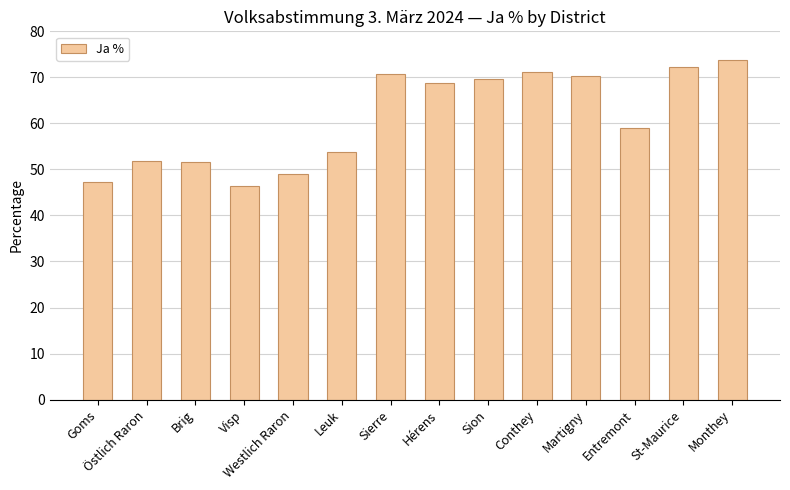

What is the label of the 2nd bar from the right?

St-Maurice